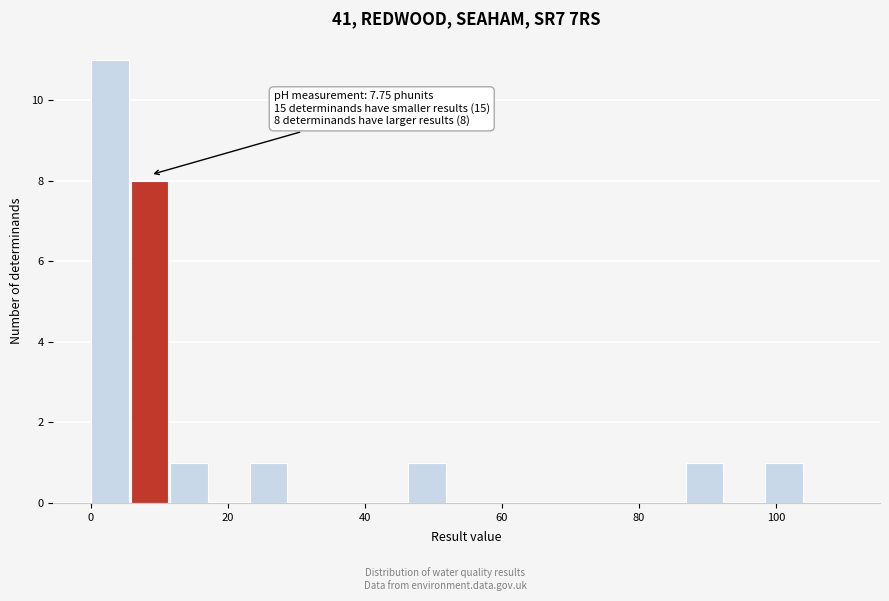

Around what value on the x-axis is the tallest bar? Give the approximate position of its centre, as read against the axis.

2